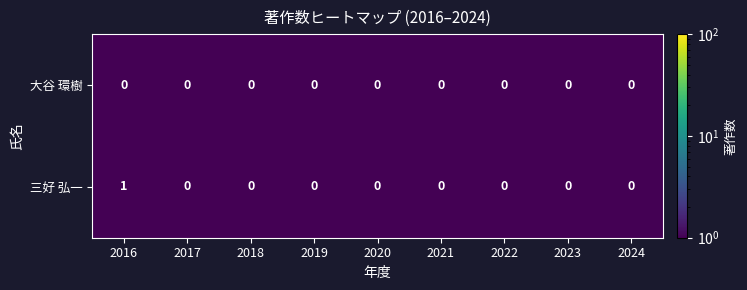

Rank the series by their maximum value, from highest to lowest.

三好 弘一, 大谷 環樹